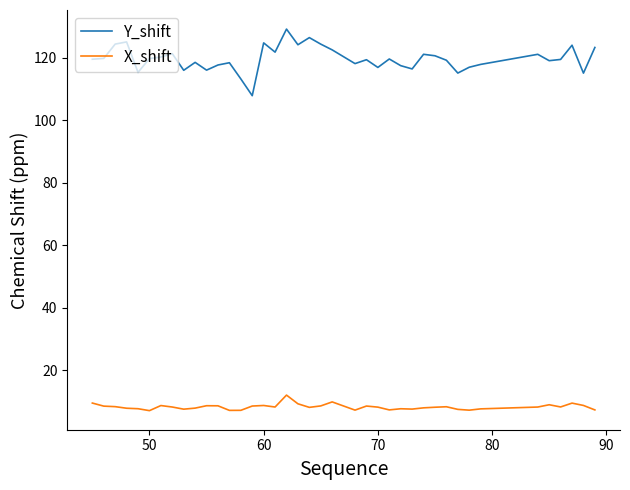

Which series has the largest total across all categories?

Y_shift